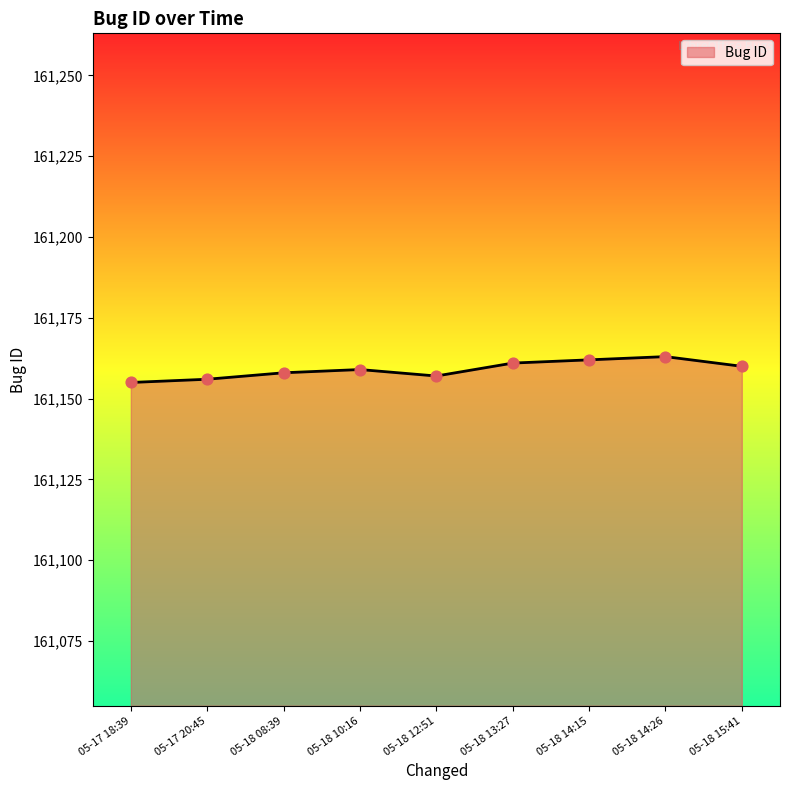

Approximately how many times larger is the value at 05-18 08:39 compared to 05-18 12:51?

1.0